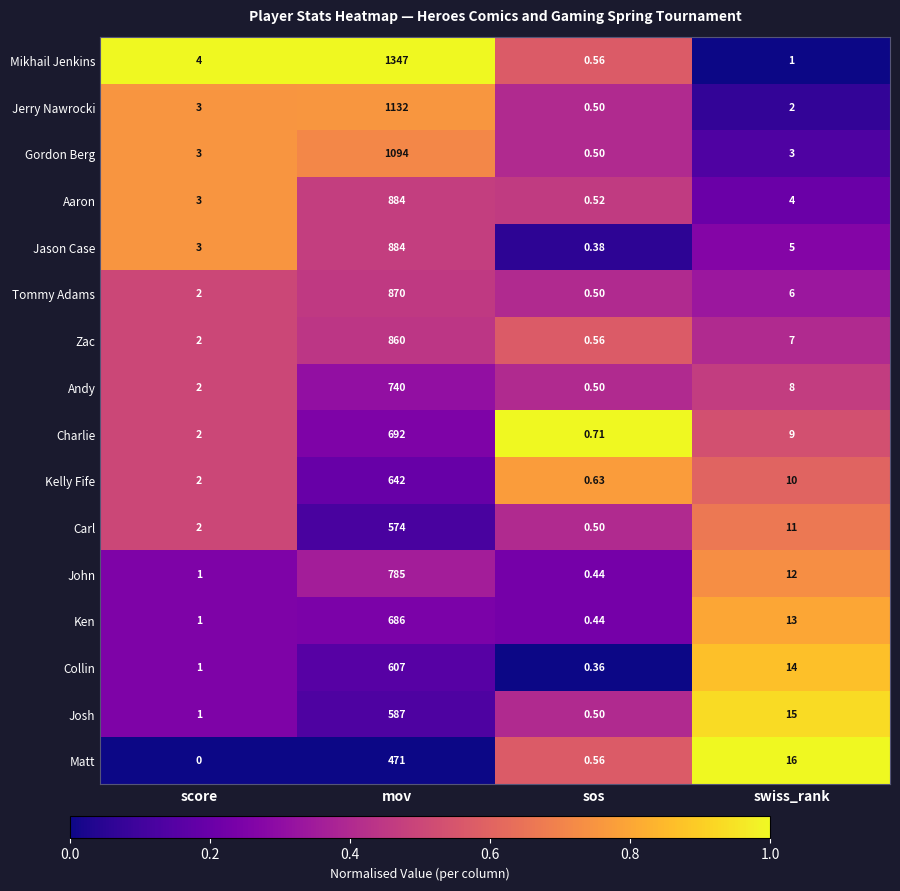

How many data points does each series have?

4